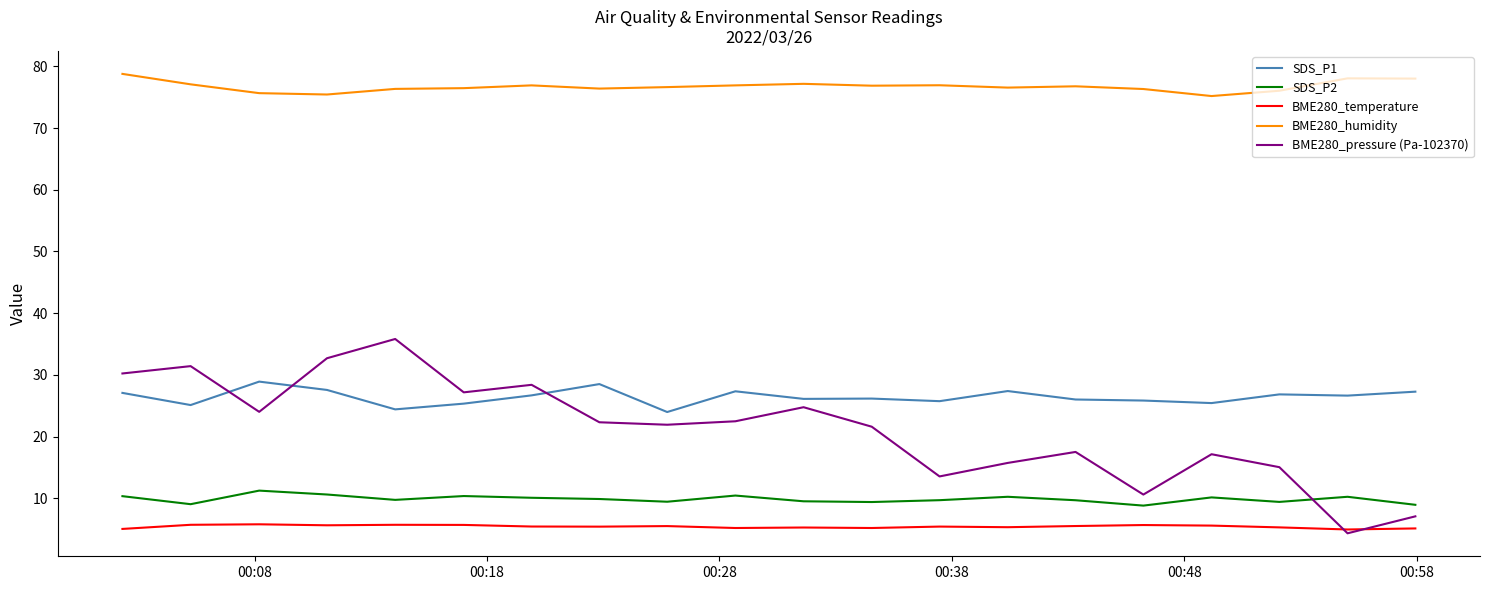

Which series has the widest spread of values?

BME280_pressure (Pa-102370)